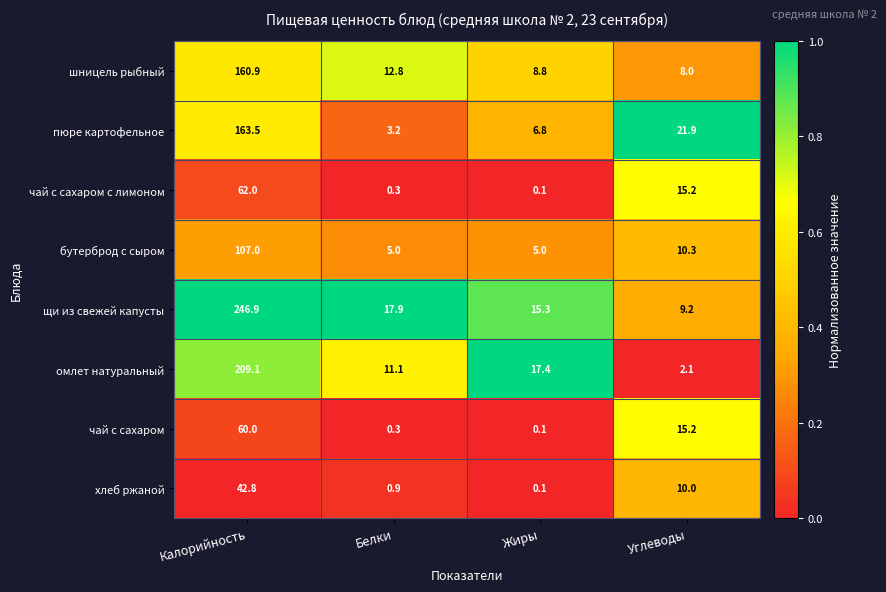

Which series has the largest total across all categories?

щи из свежей капусты